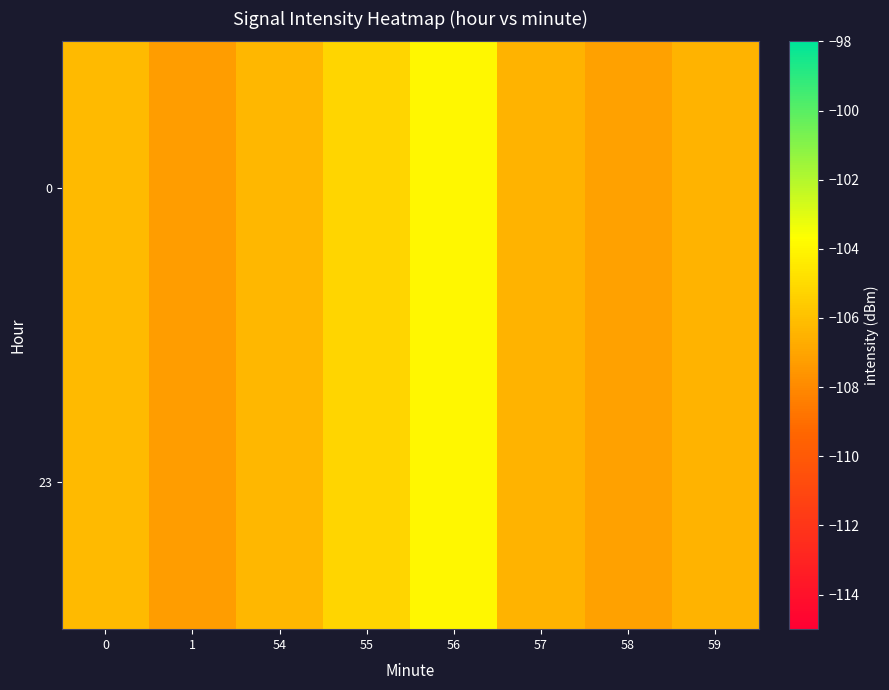

Reading right to left, what are all the values shown in this chart?

0: 59=-106.5	58=-107.1	57=-106.5	56=-103.9	55=-105.2	54=-106.3	1=-107.2	0=-106.2
23: 59=-106.5	58=-107.1	57=-106.5	56=-103.9	55=-105.2	54=-106.3	1=-107.2	0=-106.2